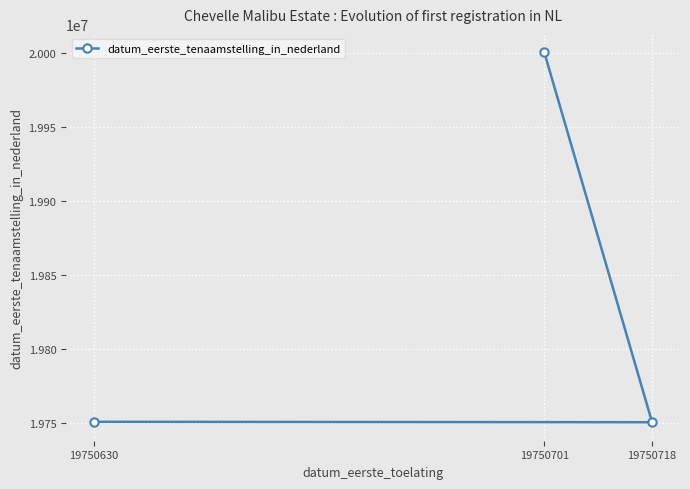

List the labels in order of value, smallest first.

19750718, 19750630, 19750701